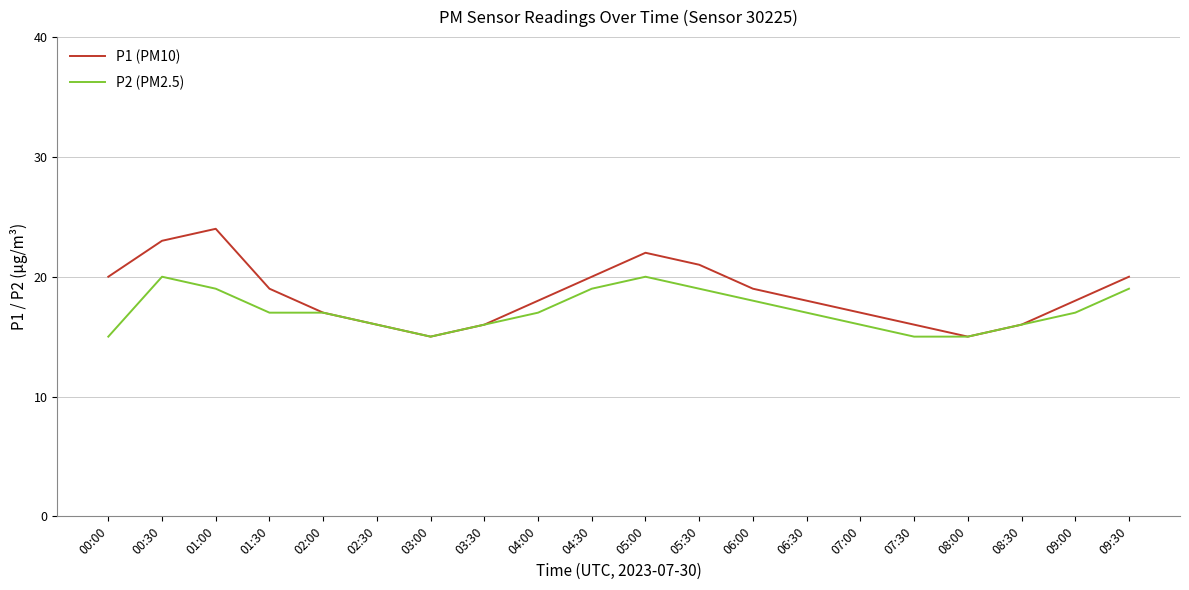

What position from the left is 06:30?

14